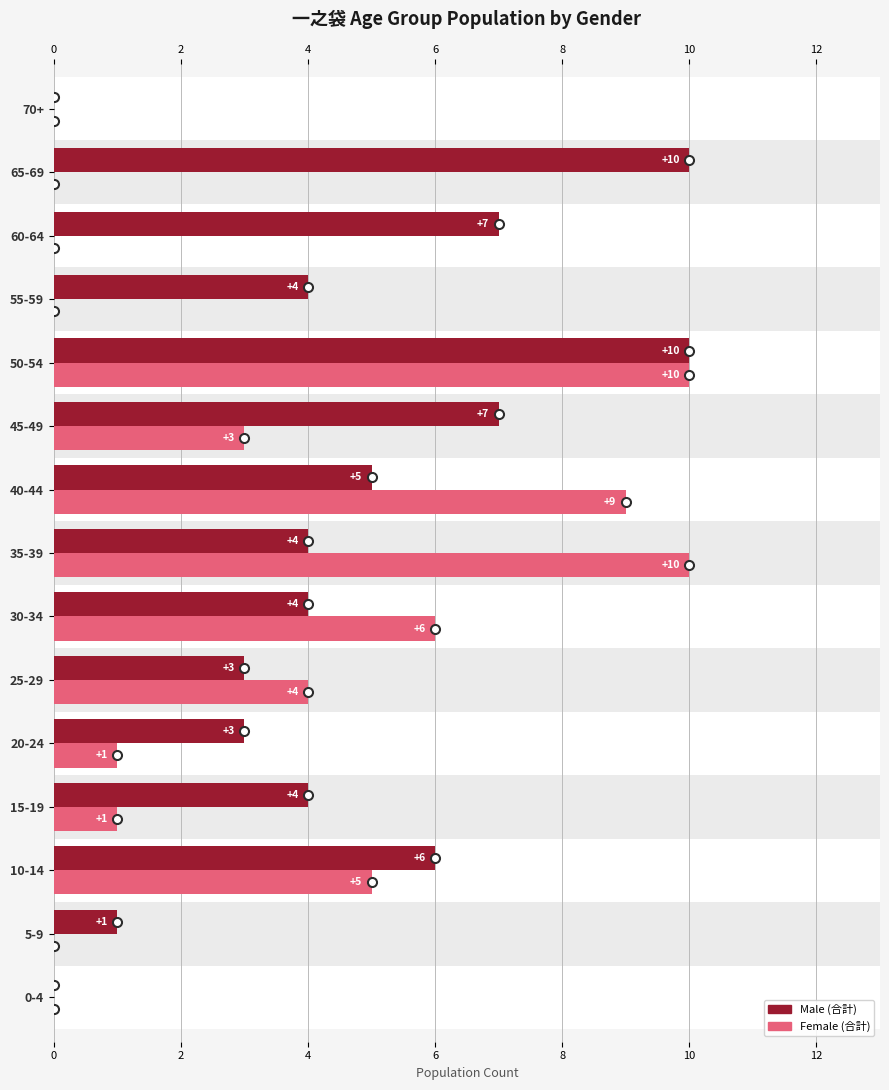

How many distinct data groups are displayed?

2